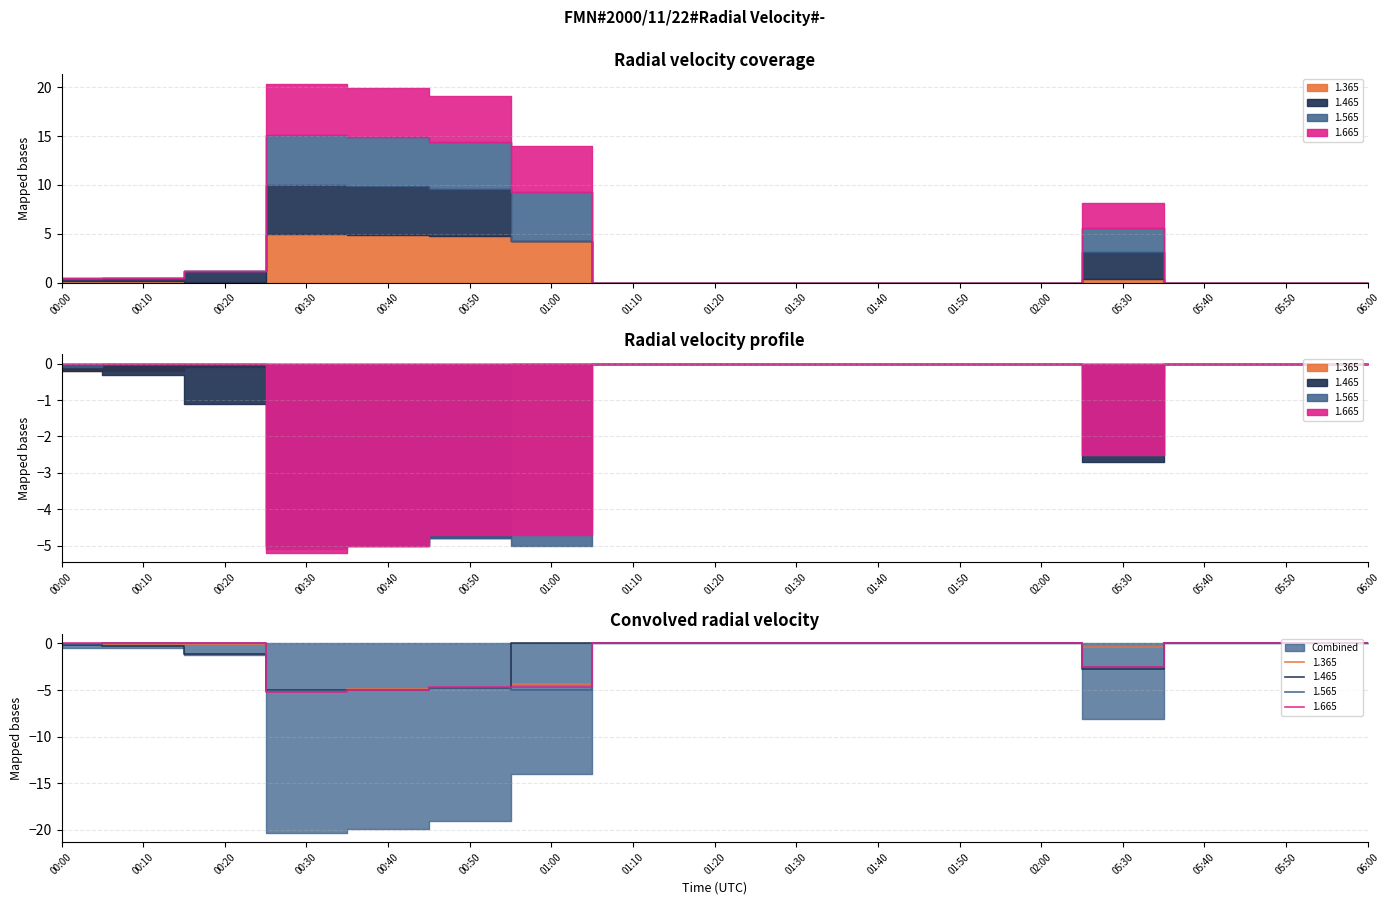

At which category does 1.365 reach its first local valley?

00:30